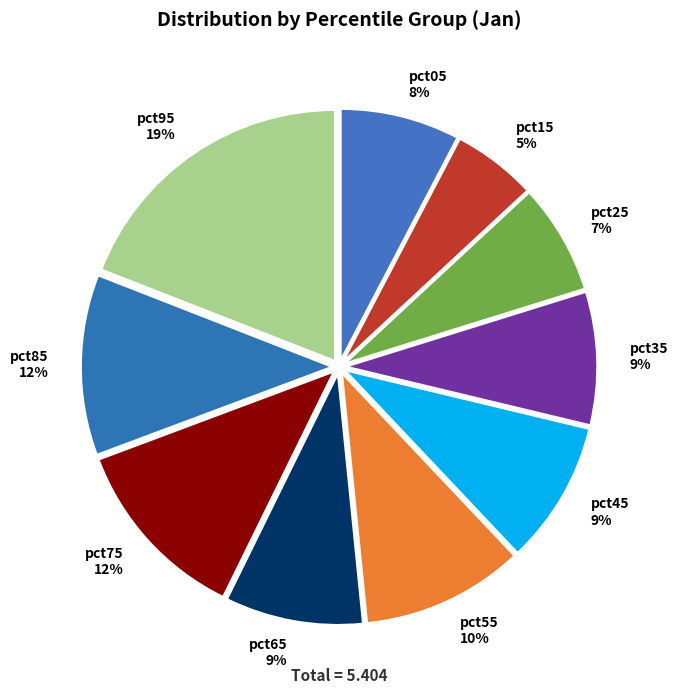

Does any single category account for the majority?

No